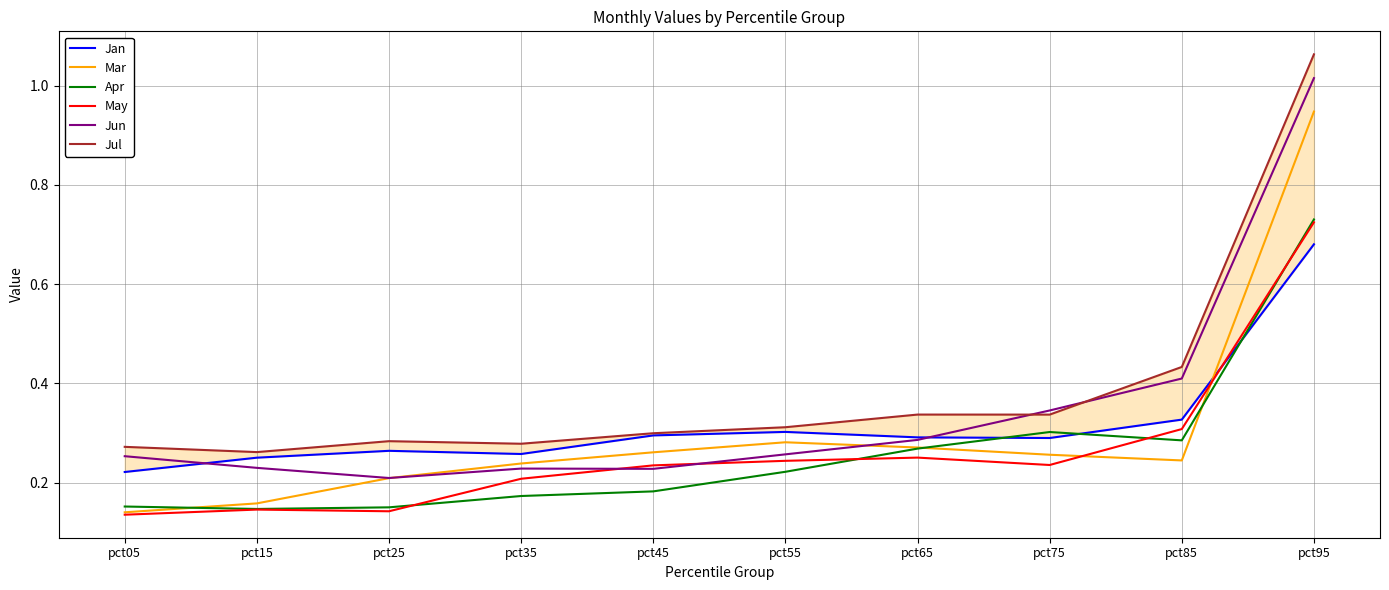

Reading left to right, what are all the values shown in this chart?

Jan: pct05=0.2	pct15=0.3	pct25=0.3	pct35=0.3	pct45=0.3	pct55=0.3	pct65=0.3	pct75=0.3	pct85=0.3	pct95=0.7
Mar: pct05=0.1	pct15=0.2	pct25=0.2	pct35=0.2	pct45=0.3	pct55=0.3	pct65=0.3	pct75=0.3	pct85=0.2	pct95=0.9
Apr: pct05=0.2	pct15=0.1	pct25=0.2	pct35=0.2	pct45=0.2	pct55=0.2	pct65=0.3	pct75=0.3	pct85=0.3	pct95=0.7
May: pct05=0.1	pct15=0.1	pct25=0.1	pct35=0.2	pct45=0.2	pct55=0.2	pct65=0.3	pct75=0.2	pct85=0.3	pct95=0.7
Jun: pct05=0.3	pct15=0.2	pct25=0.2	pct35=0.2	pct45=0.2	pct55=0.3	pct65=0.3	pct75=0.3	pct85=0.4	pct95=1.0
Jul: pct05=0.3	pct15=0.3	pct25=0.3	pct35=0.3	pct45=0.3	pct55=0.3	pct65=0.3	pct75=0.3	pct85=0.4	pct95=1.1